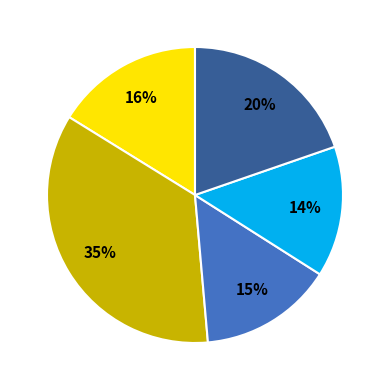

Count the number of slices in the pie.

5